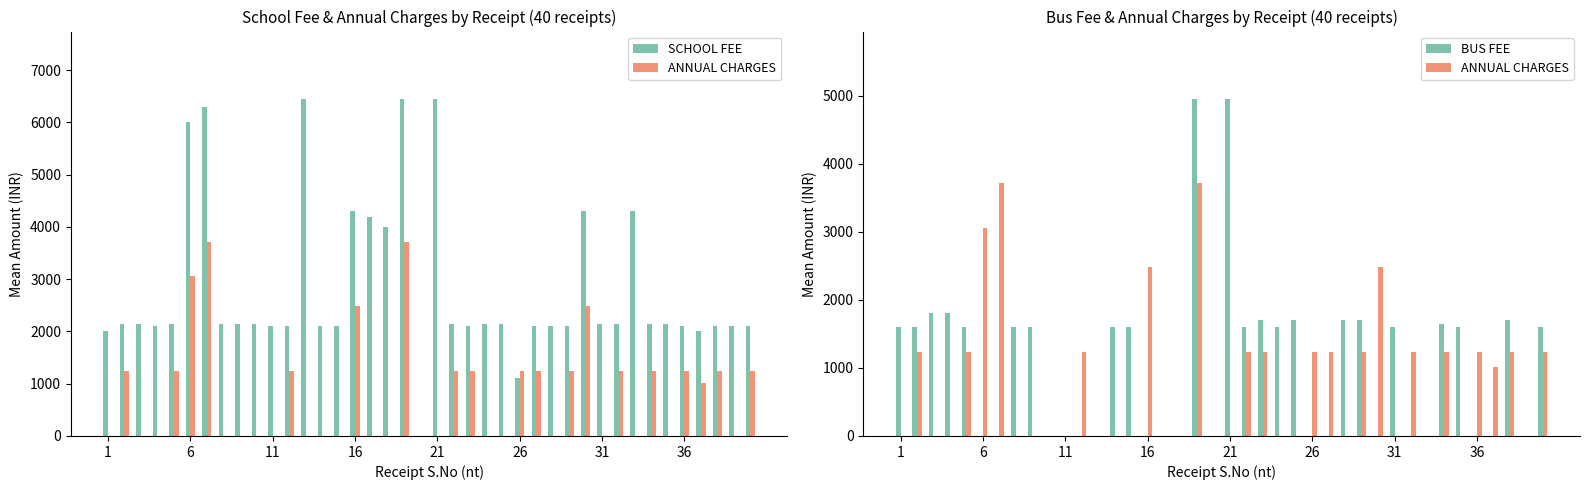

True or false: SCHOOL FEE has a value of 960 at 28.

False